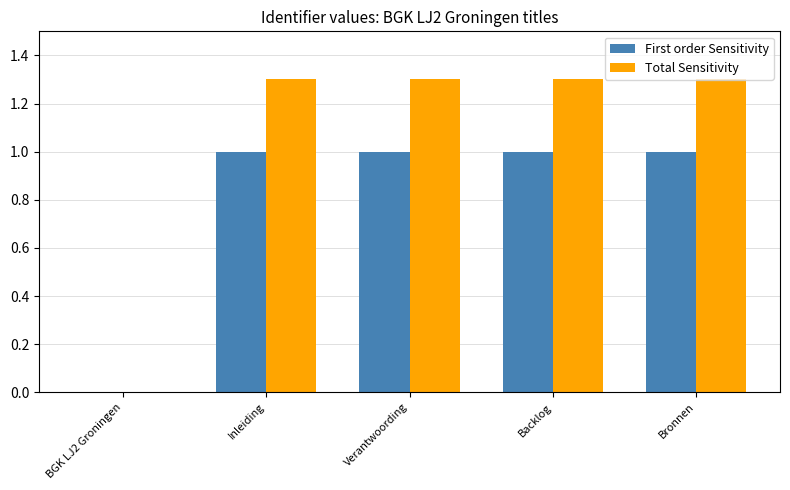

Reading right to left, extract all data points from this chart.

First order Sensitivity: 1.0	1.0	1.0	1.0	0.0
Total Sensitivity: 1.3	1.3	1.3	1.3	0.0